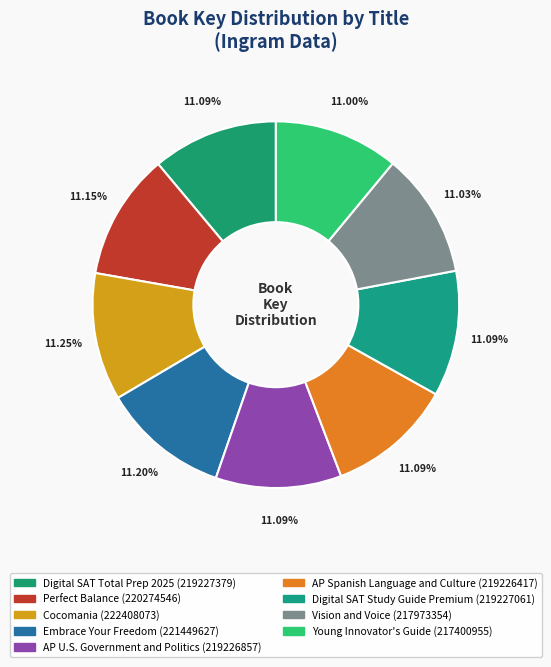

To the nearest percent, what is the combined percentage of AP Spanish Language and Culture and Perfect Balance?

22%